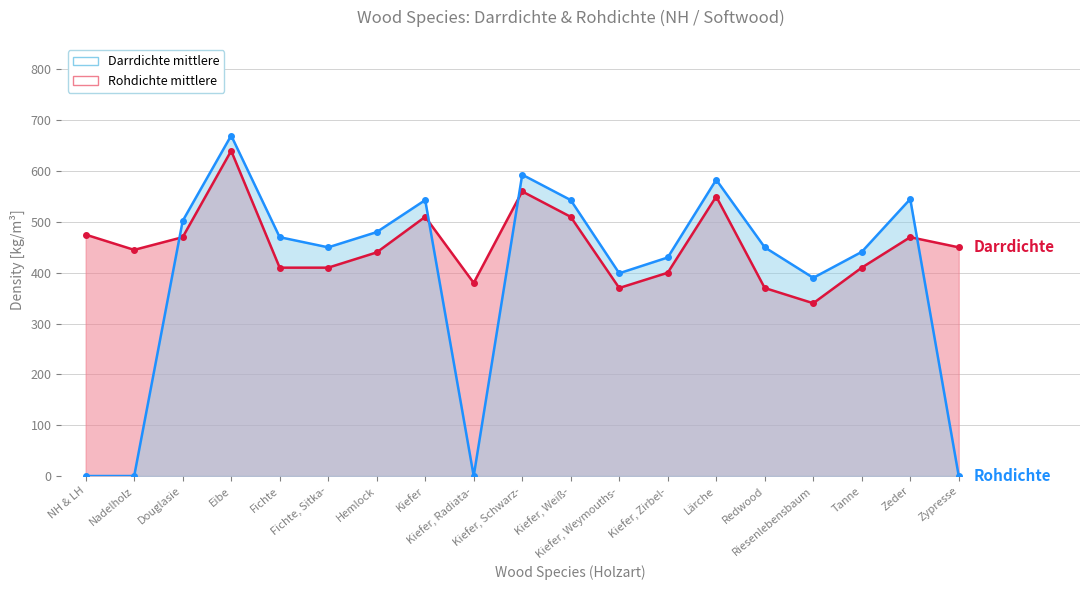

Which category has the highest value in the Rohdichte mittlere series?

Eibe